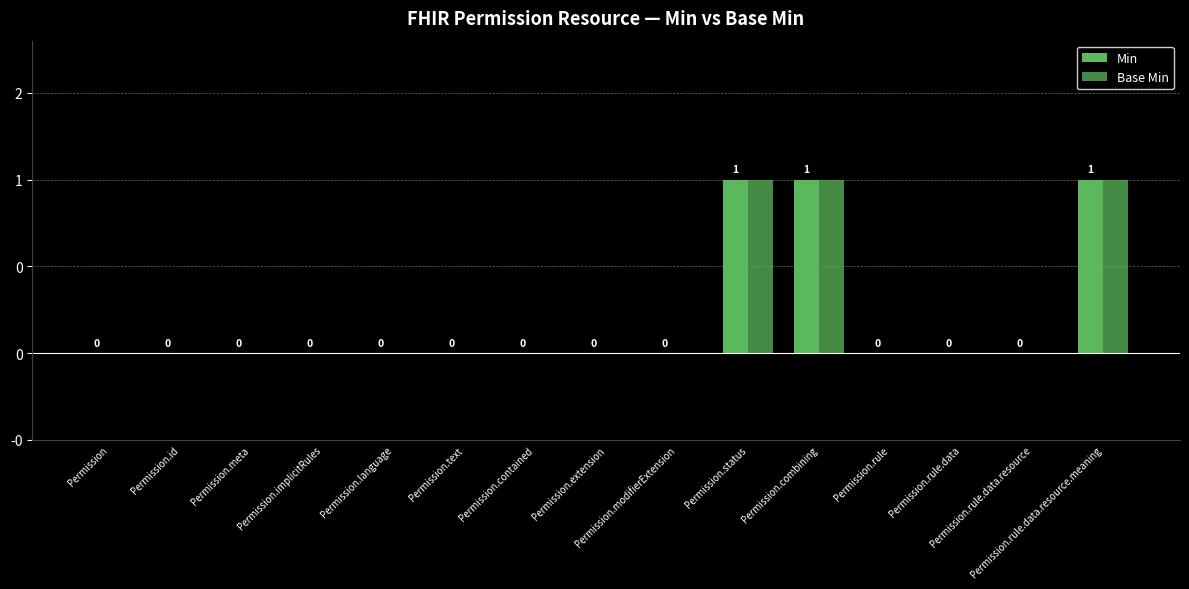

Does the chart contain any negative values?

No